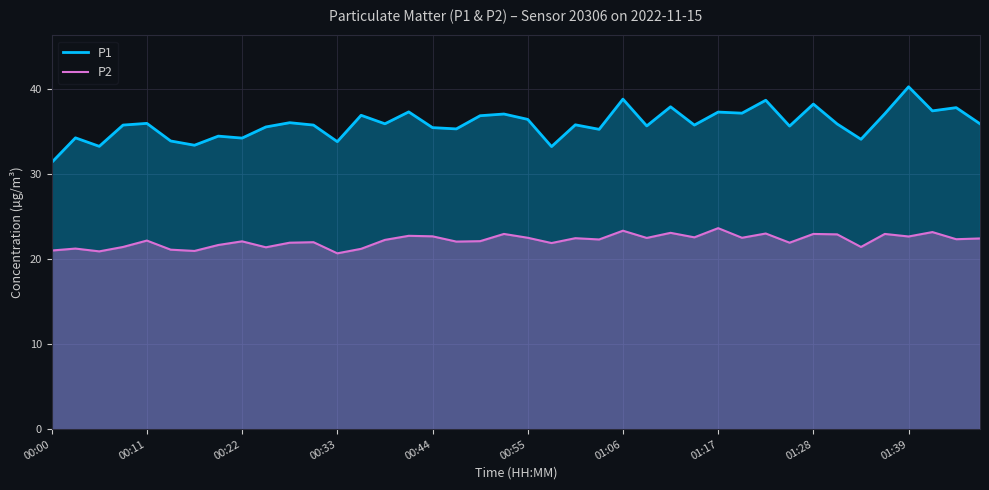

True or false: P2 has a value of 12.0 at 00:44.

False